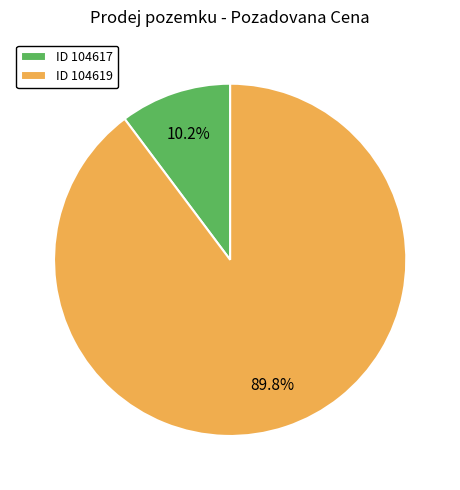

Combined, do ID 104617 and ID 104619 account for over 50%?

Yes